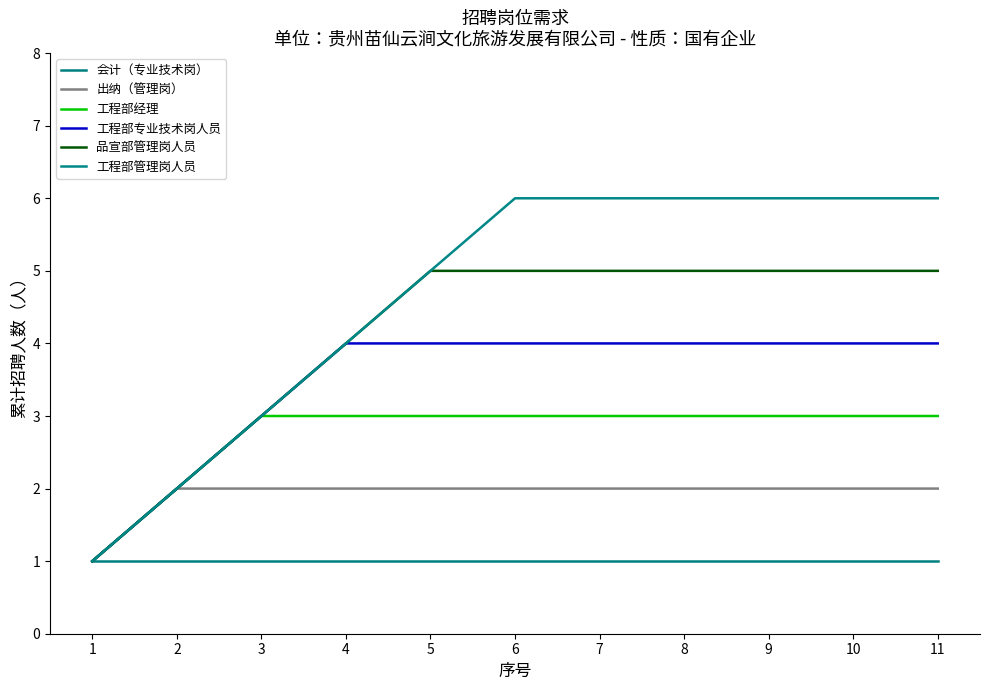

True or false: 工程部专业技术岗人员 and 品宣部管理岗人员 intersect in this chart.

False